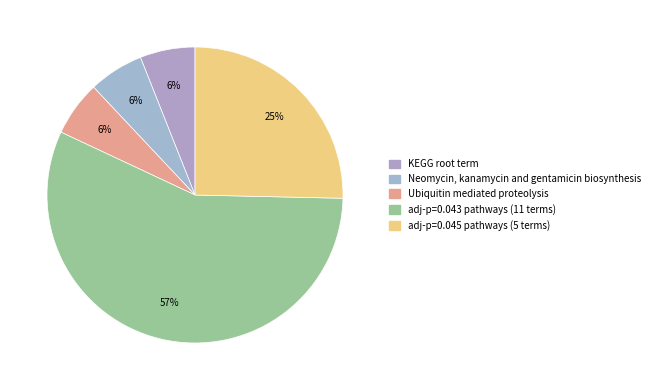

Does any single category account for the majority?

Yes